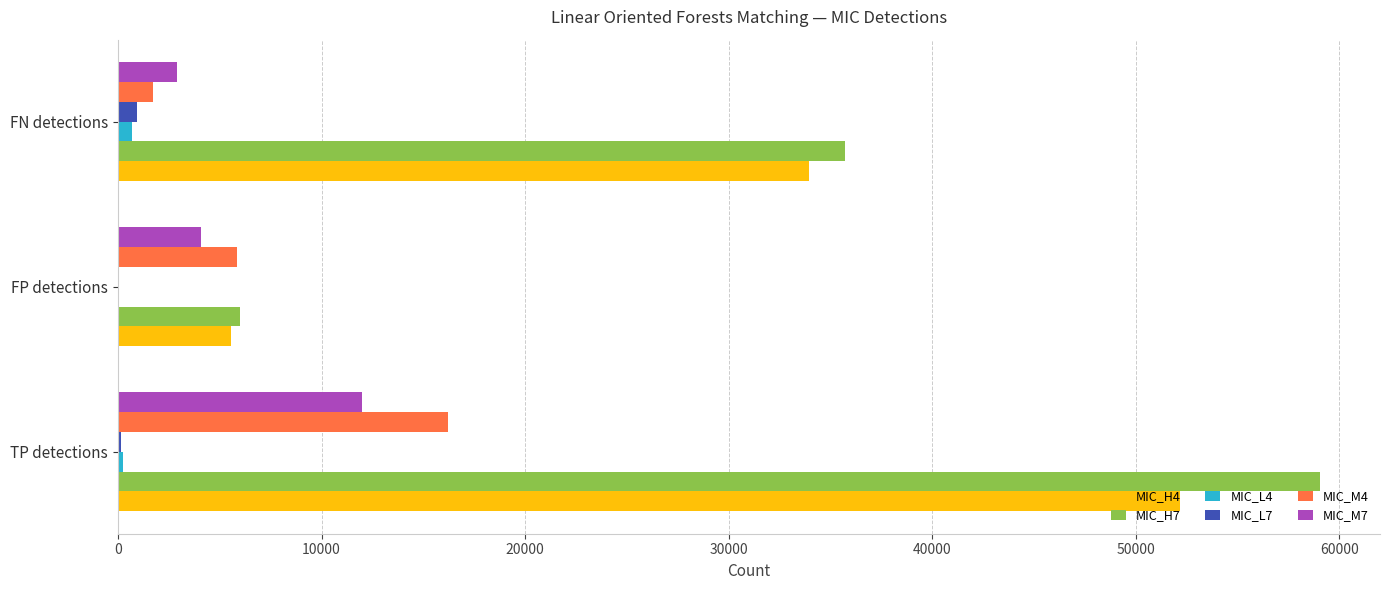

What is the maximum value shown in the chart?

59039